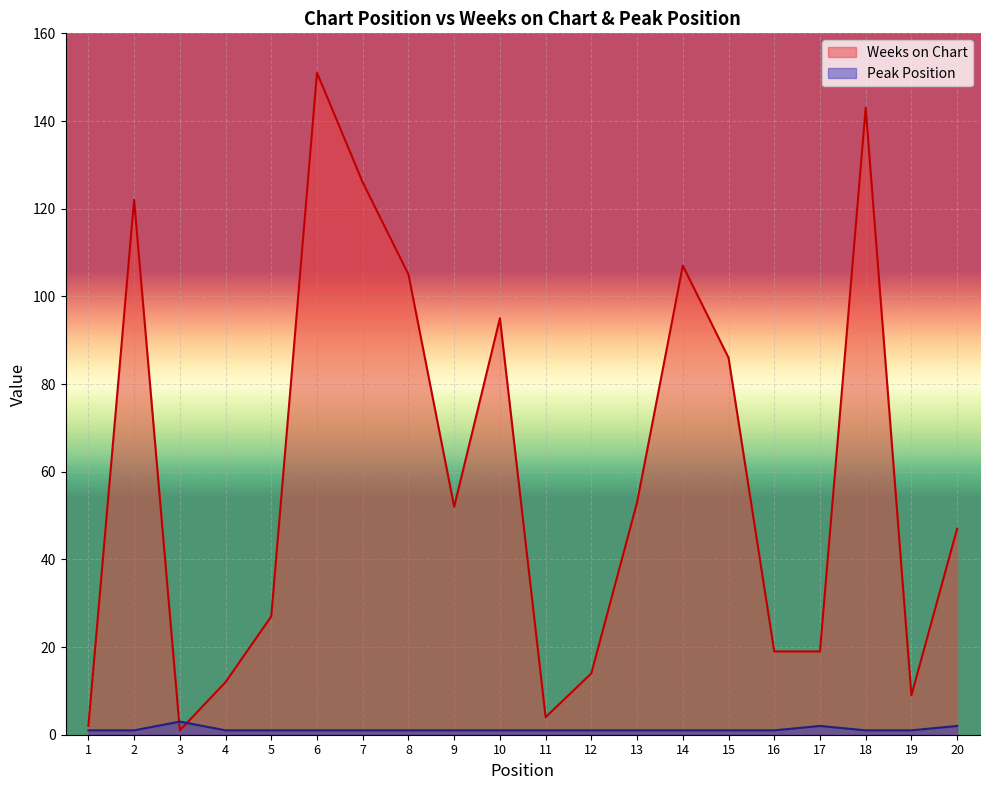

List the series in order of their peak value, highest first.

Weeks on Chart, Peak Position